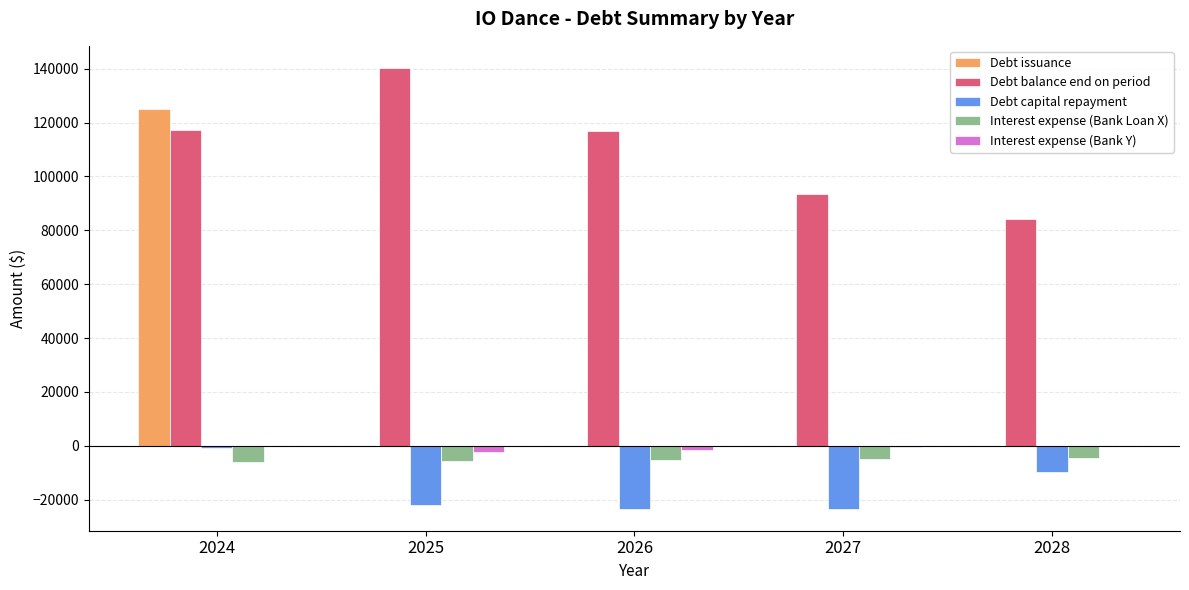

What is the sum of all Interest expense (Bank Loan X) values?

-26128.5